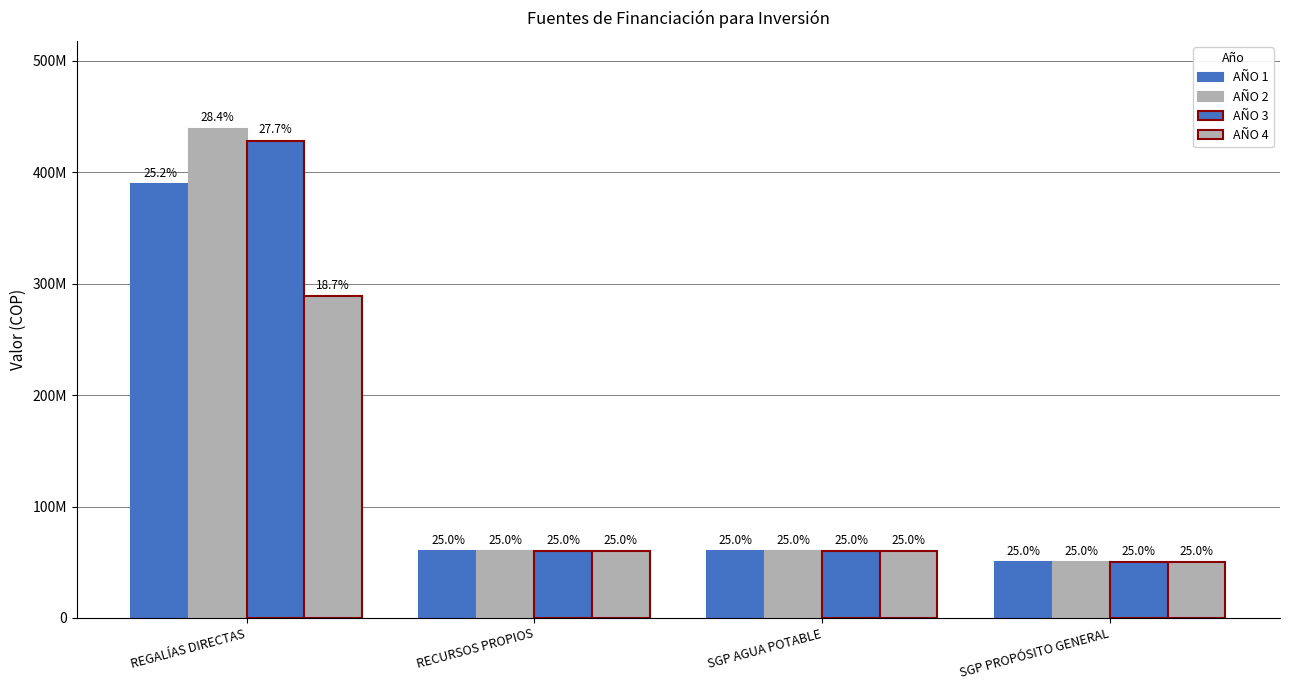

Does the chart contain any negative values?

No